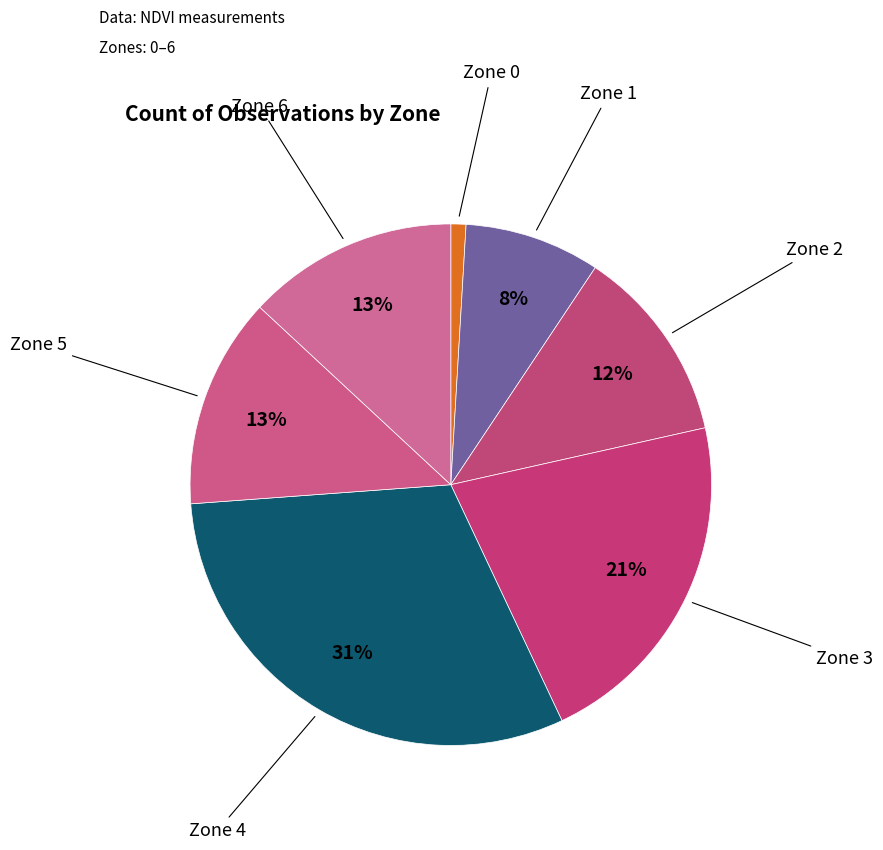

True or false: Zone 0 accounts for 1% of the total.

True